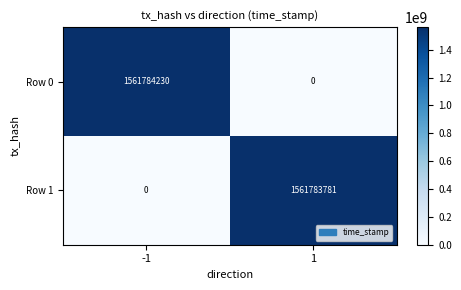

What is the sum of the Row 0 values at 1 and -1?

1561784230